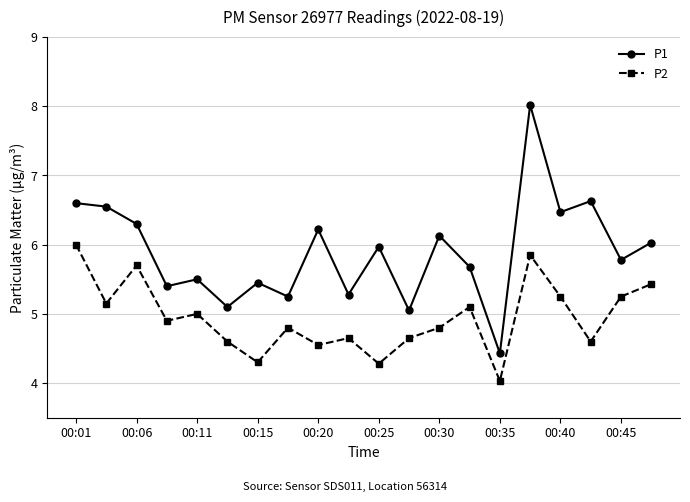

What is the minimum value for P1?

4.4